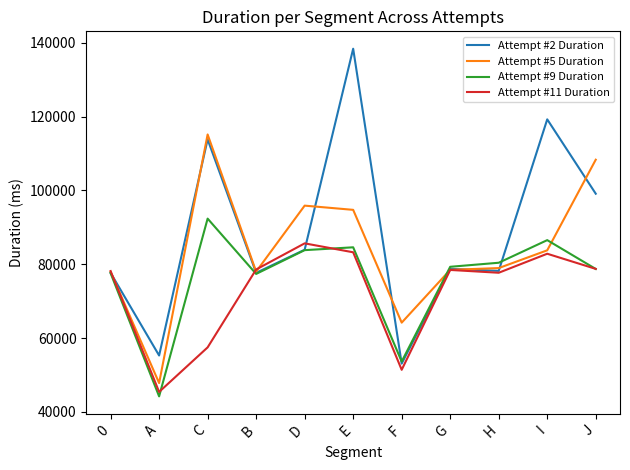

How many lines are shown in the chart?

4